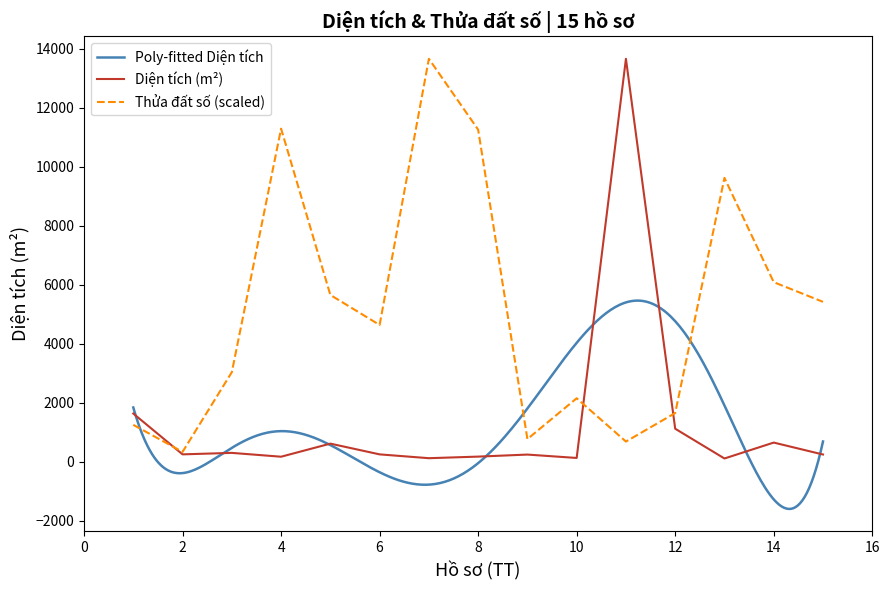

In Diện tích (m²), how many points are higher than both neighbors (excluding endpoints)?

5